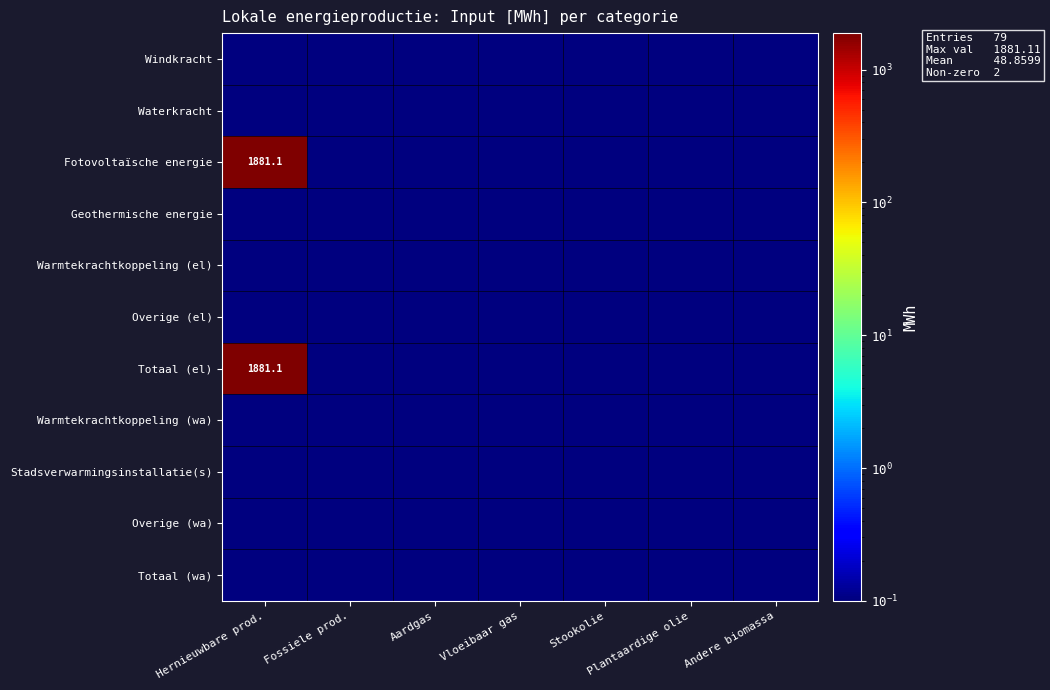

What is the sum of the Stadsverwarmingsinstallatie(s) values at Plantaardige olie and Aardgas?

0.2